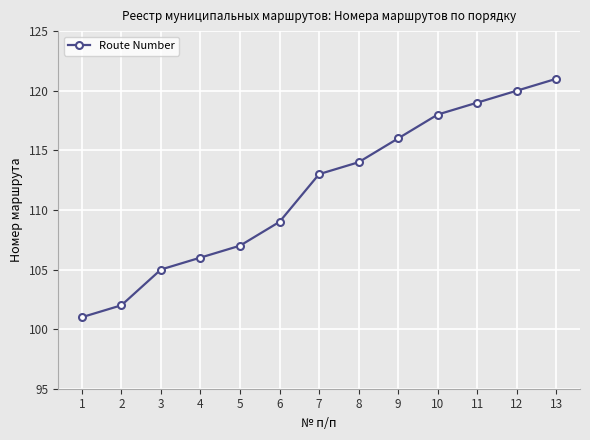

What is the value of the 9th point from the left?

116